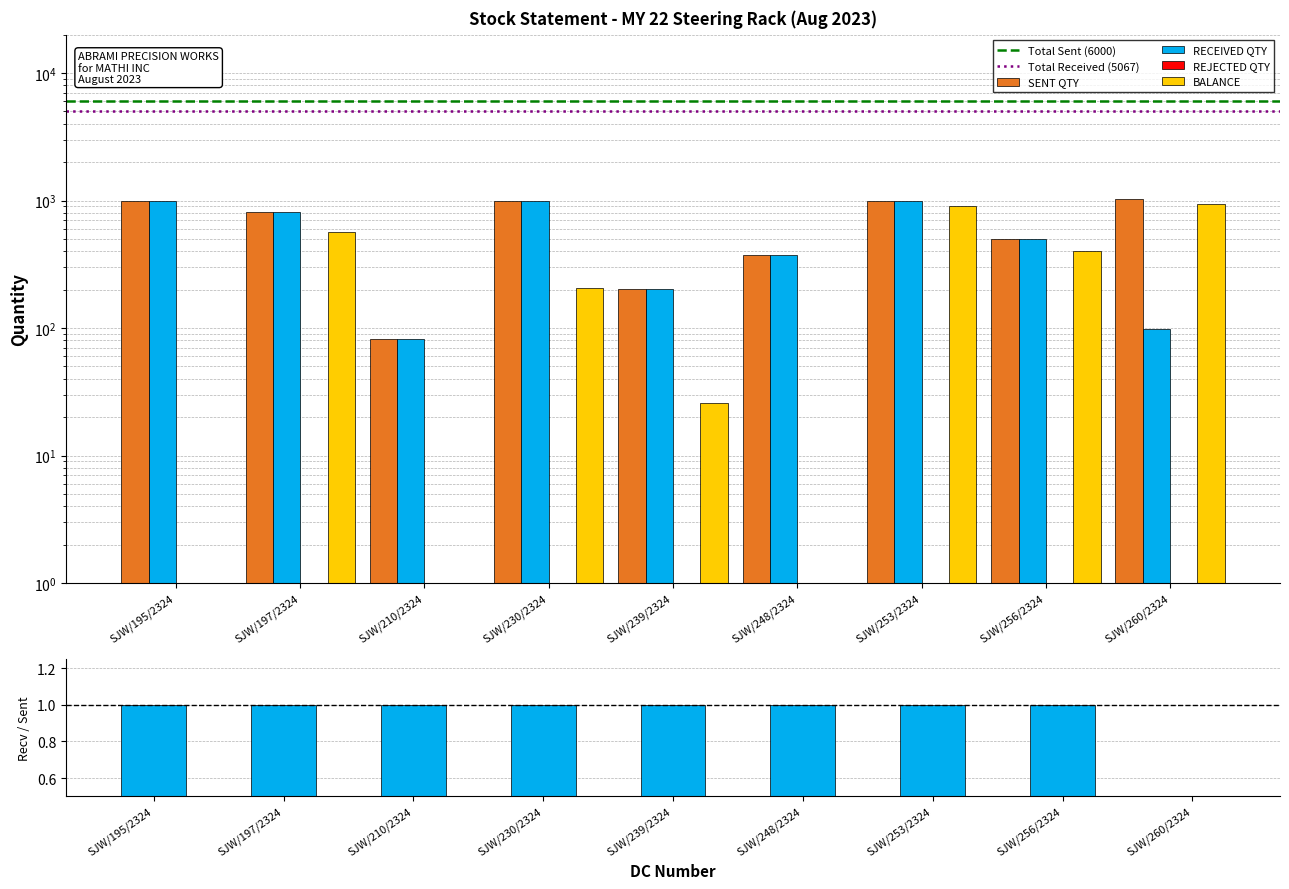

Is it true that RECEIVED QTY equals 159 at SJW/256/2324?

False